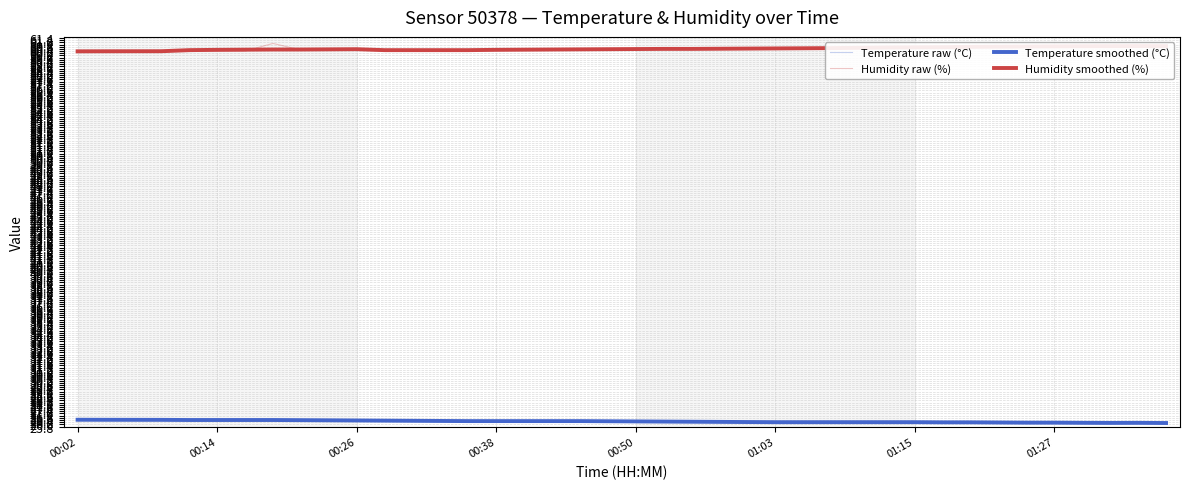

Is it true that Humidity smoothed (%) equals 80.8 at 01:27?

False